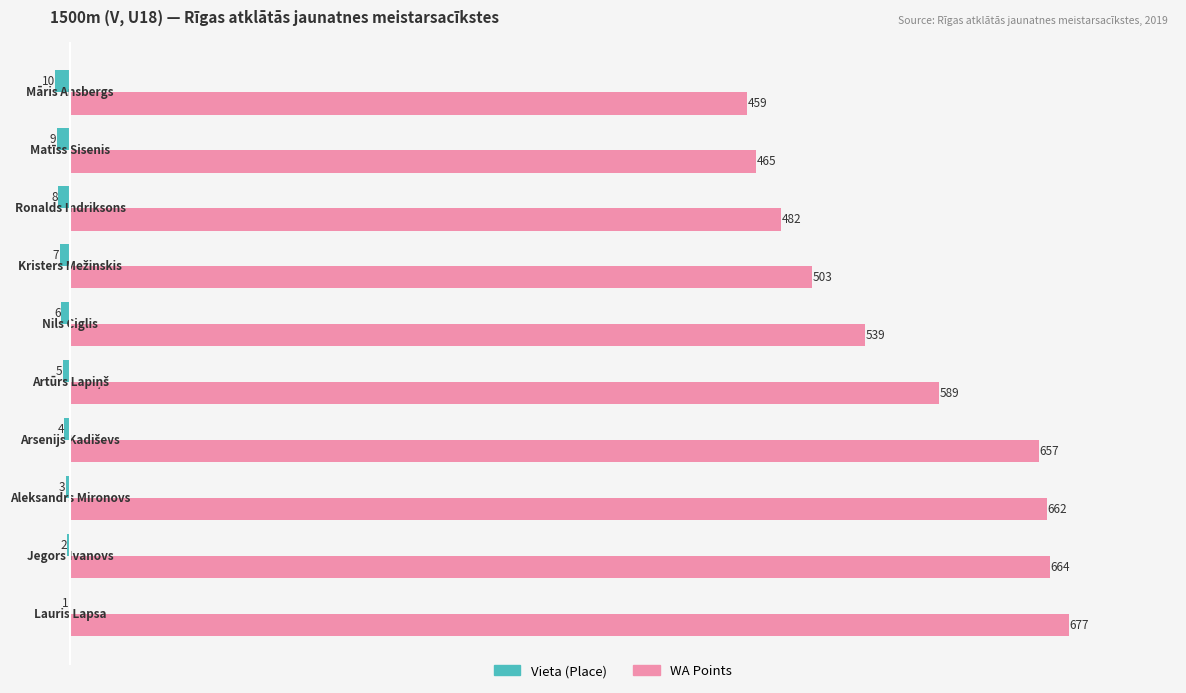

What is the maximum value shown in the chart?

677